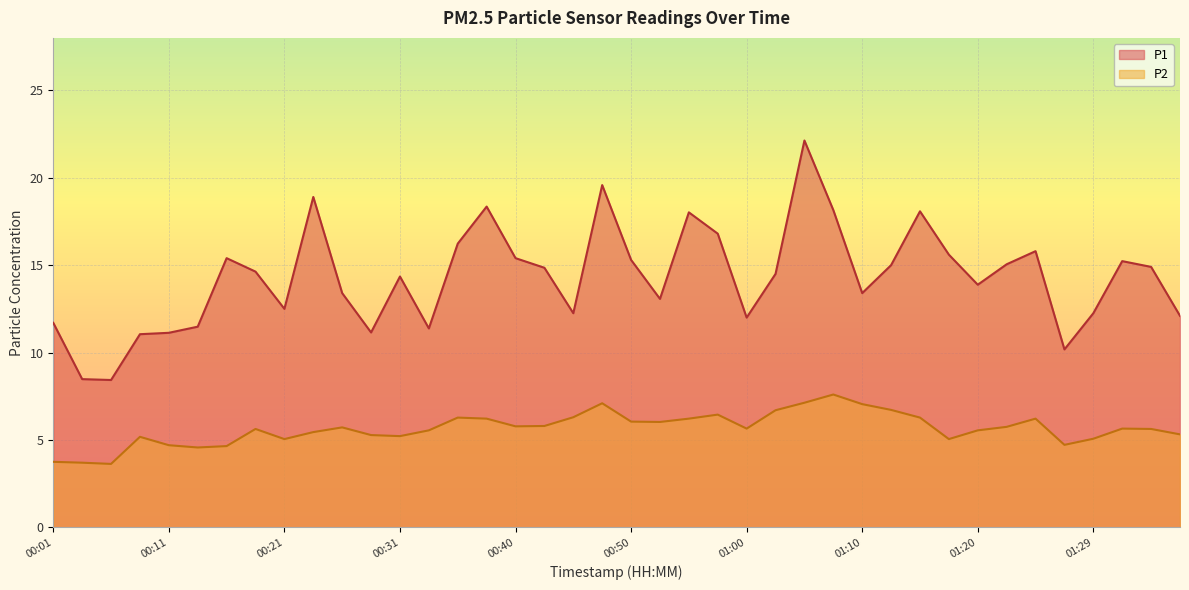

At which category does the chart reach its peak across all series?

01:05